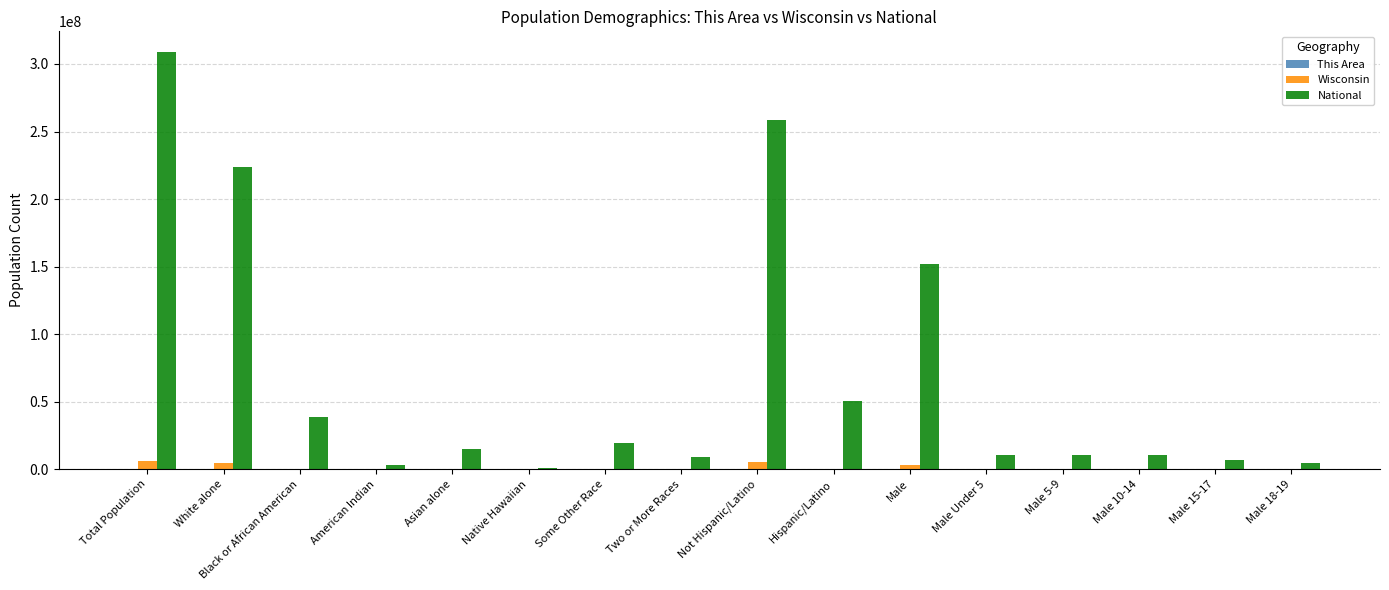

Which label corresponds to the largest value in the chart?

Total Population